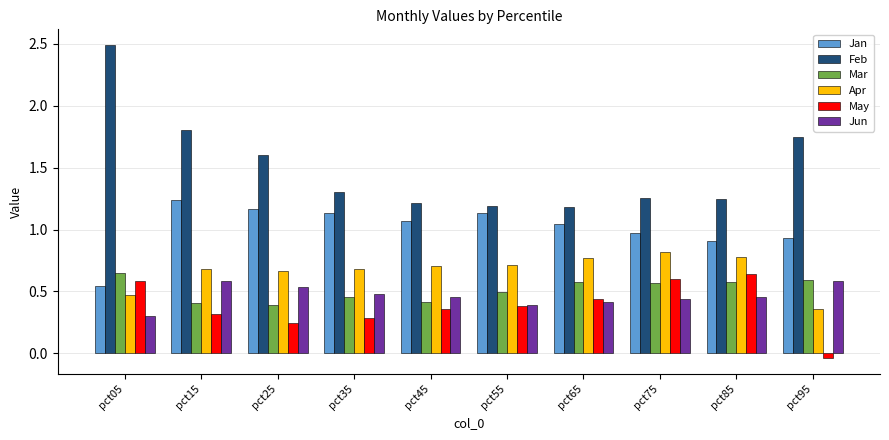

What is the sum of all Jun values?

4.6